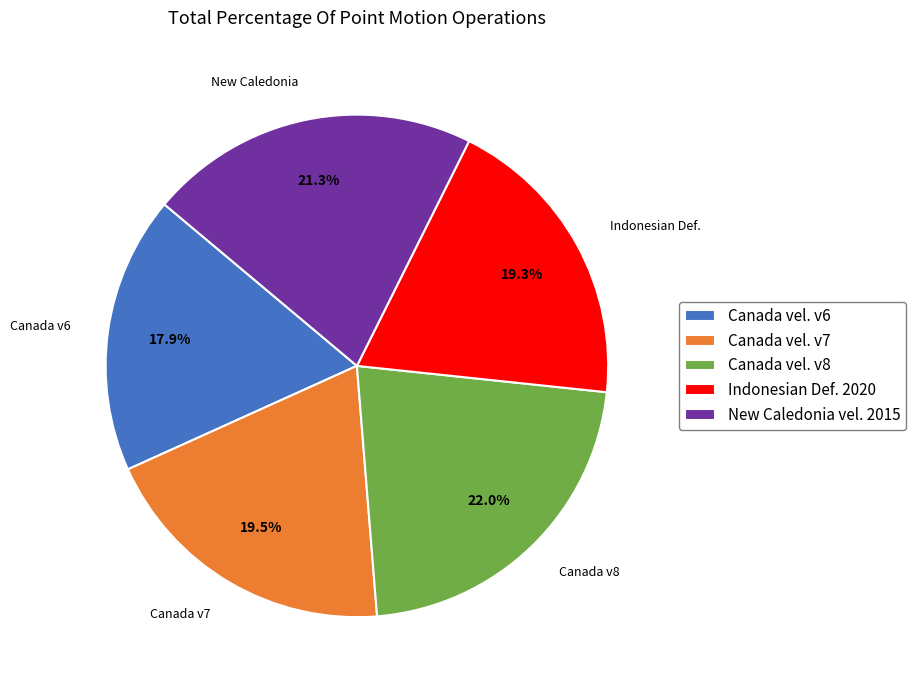

What is the ratio of the value at New Caledonia vel. 2015 to the value at Canada vel. v7?

1.1